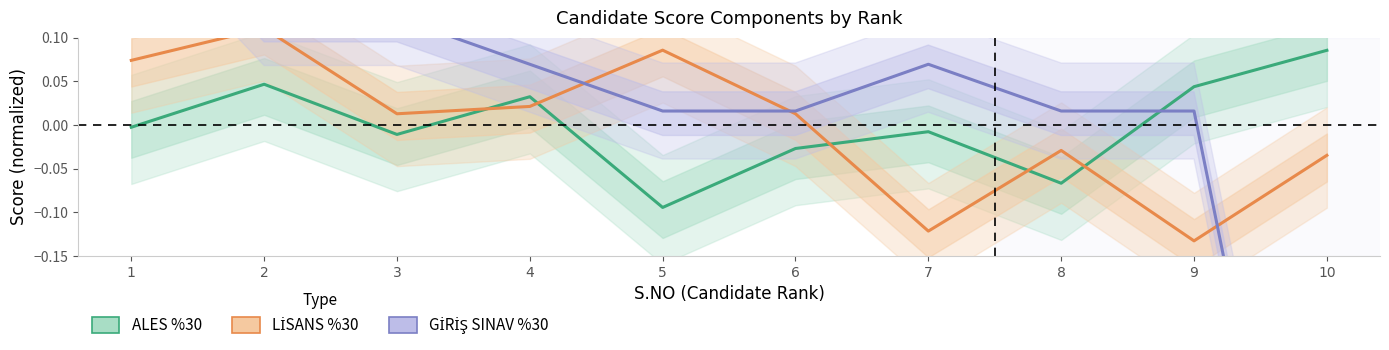

What is the value of the GİRİŞ SINAV %30 point at the 1st from the left?

0.3